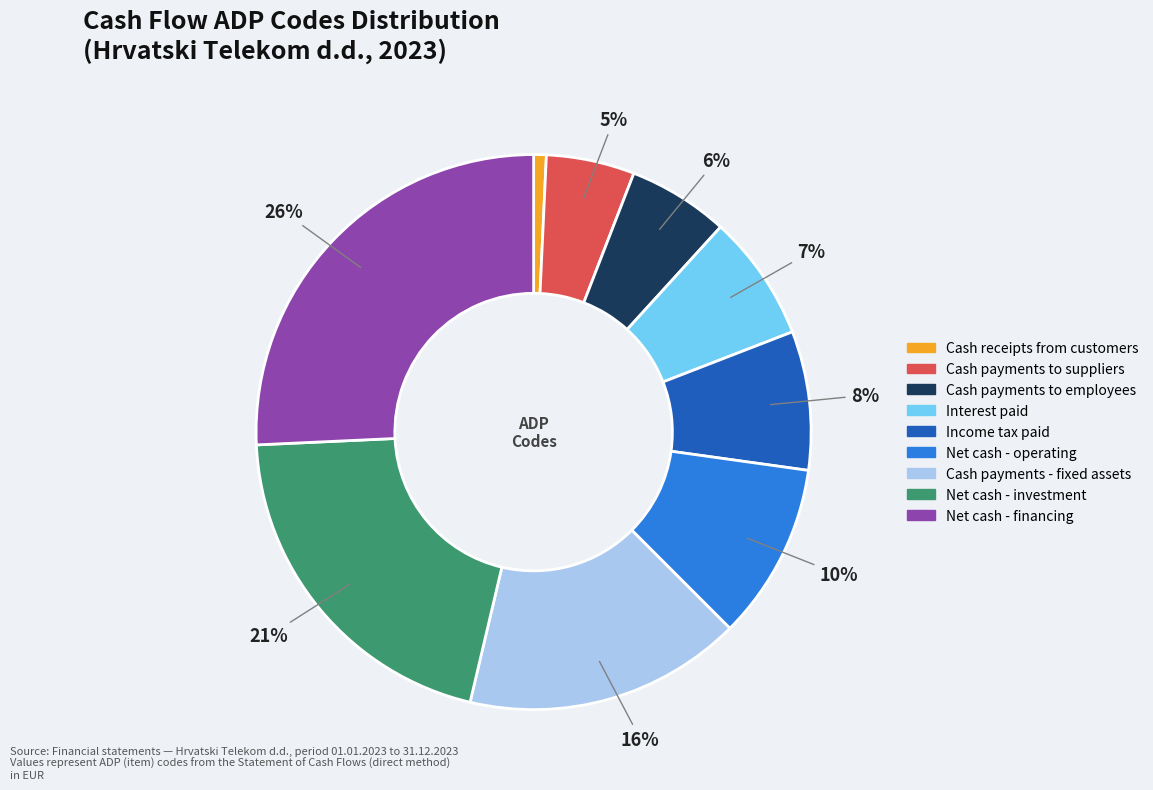

To the nearest percent, what is the average slice percentage?

11%